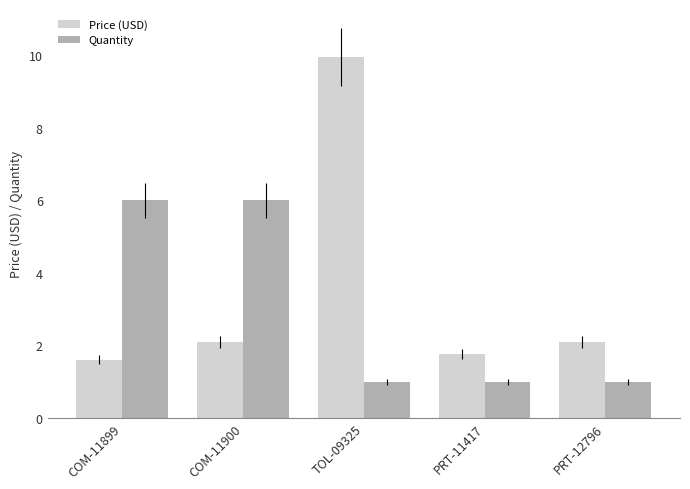

Which series changed the most between COM-11899 and PRT-12796?

Quantity